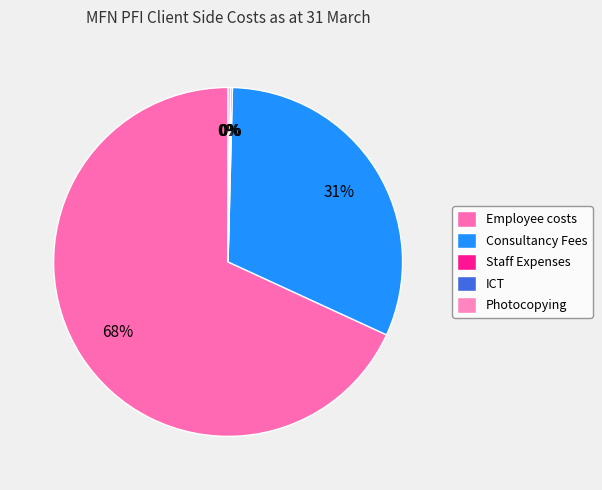

How many slices are in this pie chart?

5